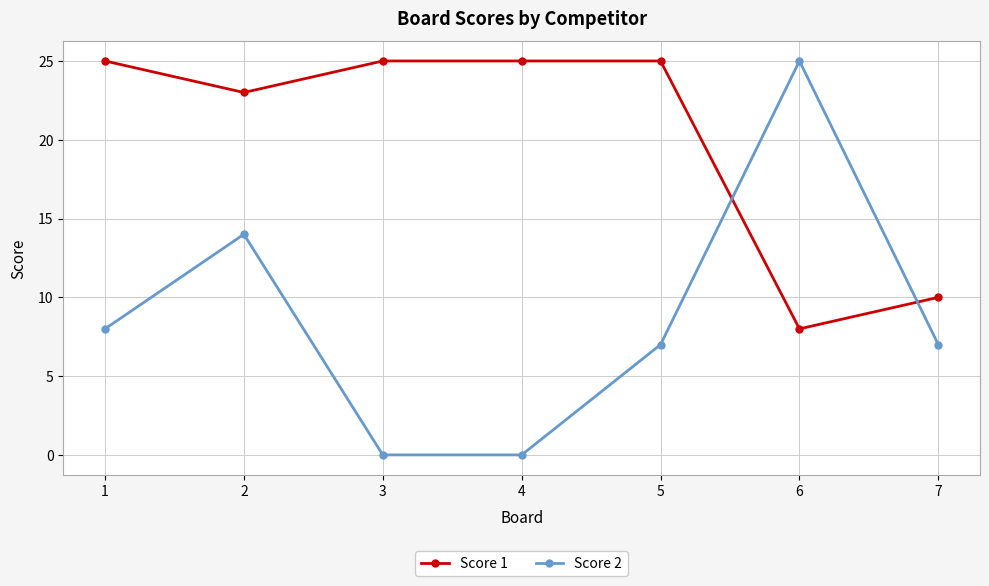

How many values in the Score 1 series are below 25?

3